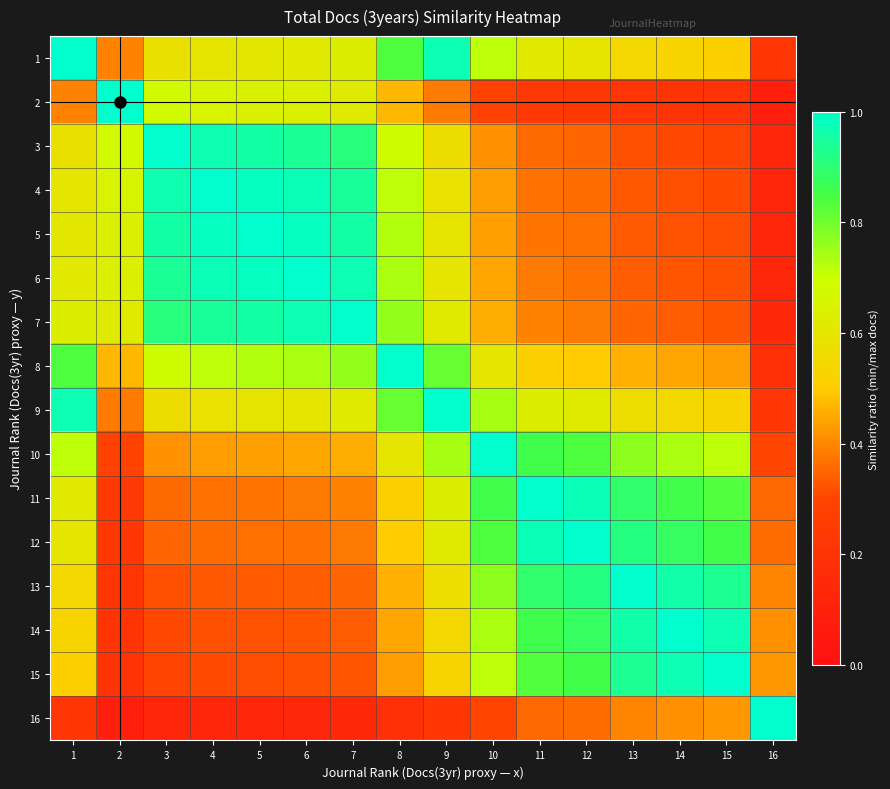

Which series has the largest range (max minus min)?

2